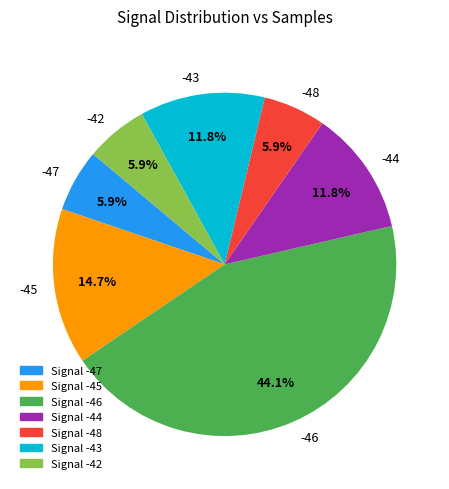

Does any single category account for the majority?

No